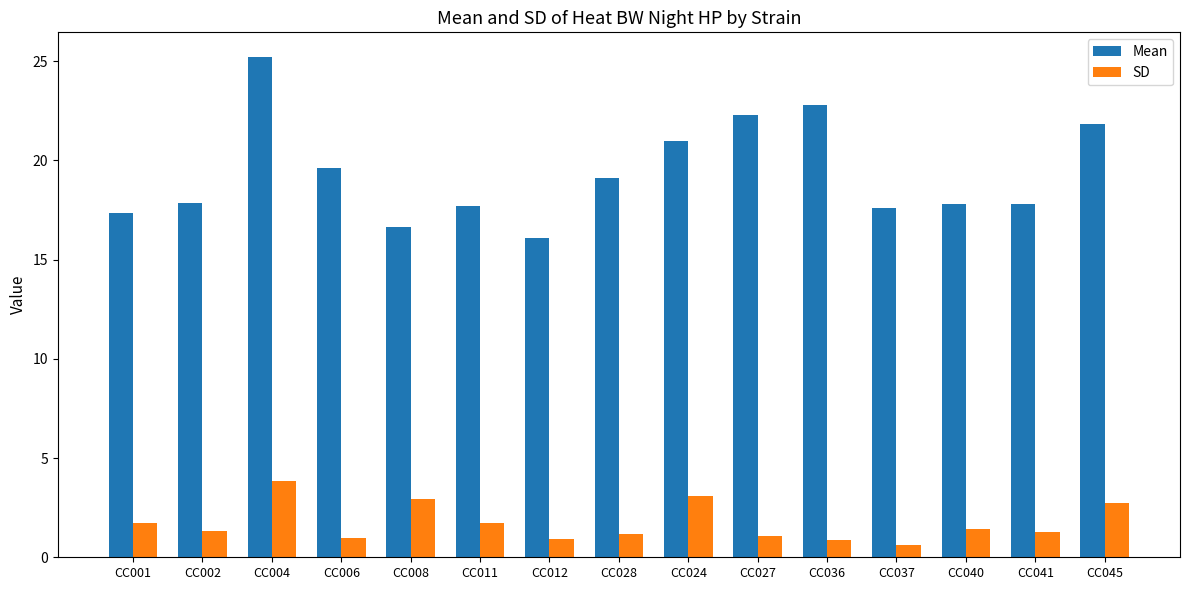

True or false: Mean has a value of 27.0 at CC012.

False